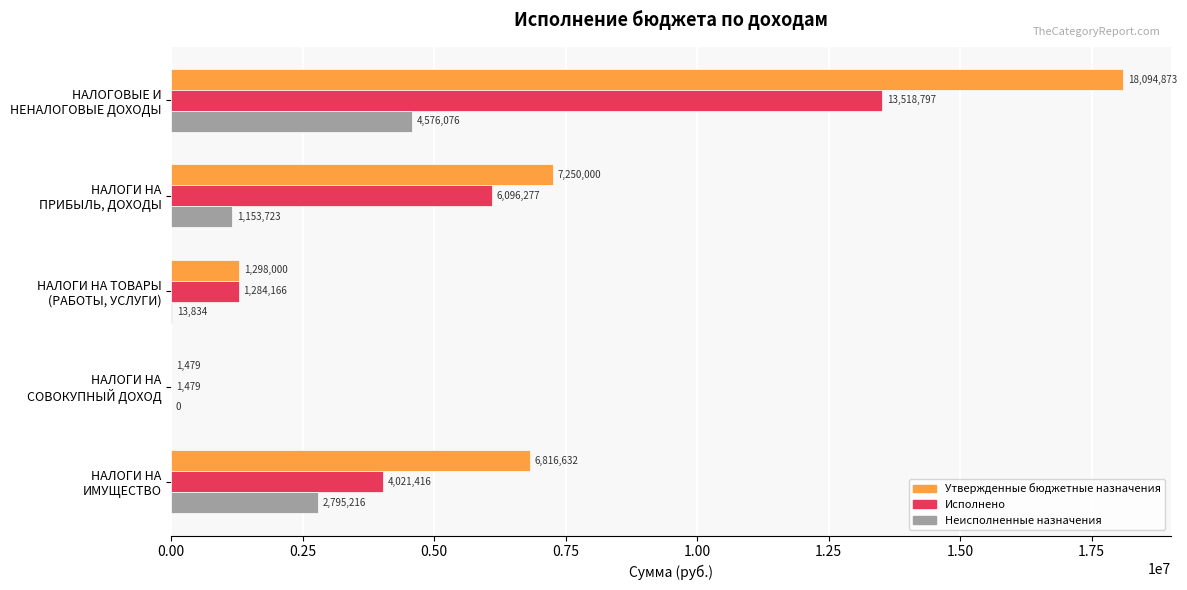

Which series has the largest total across all categories?

Утвержденные бюджетные назначения